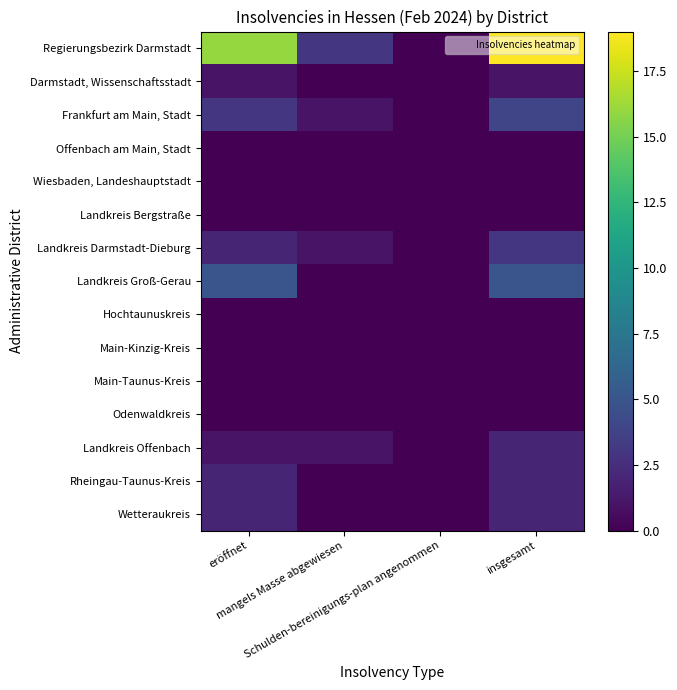

At insgesamt, list the series in order from smallest to largest.

Offenbach am Main, Stadt, Wiesbaden, Landeshauptstadt, Landkreis Bergstraße, Hochtaunuskreis, Main-Kinzig-Kreis, Main-Taunus-Kreis, Odenwaldkreis, Darmstadt, Wissenschaftsstadt, Landkreis Offenbach, Rheingau-Taunus-Kreis, Wetteraukreis, Landkreis Darmstadt-Dieburg, Frankfurt am Main, Stadt, Landkreis Groß-Gerau, Regierungsbezirk Darmstadt